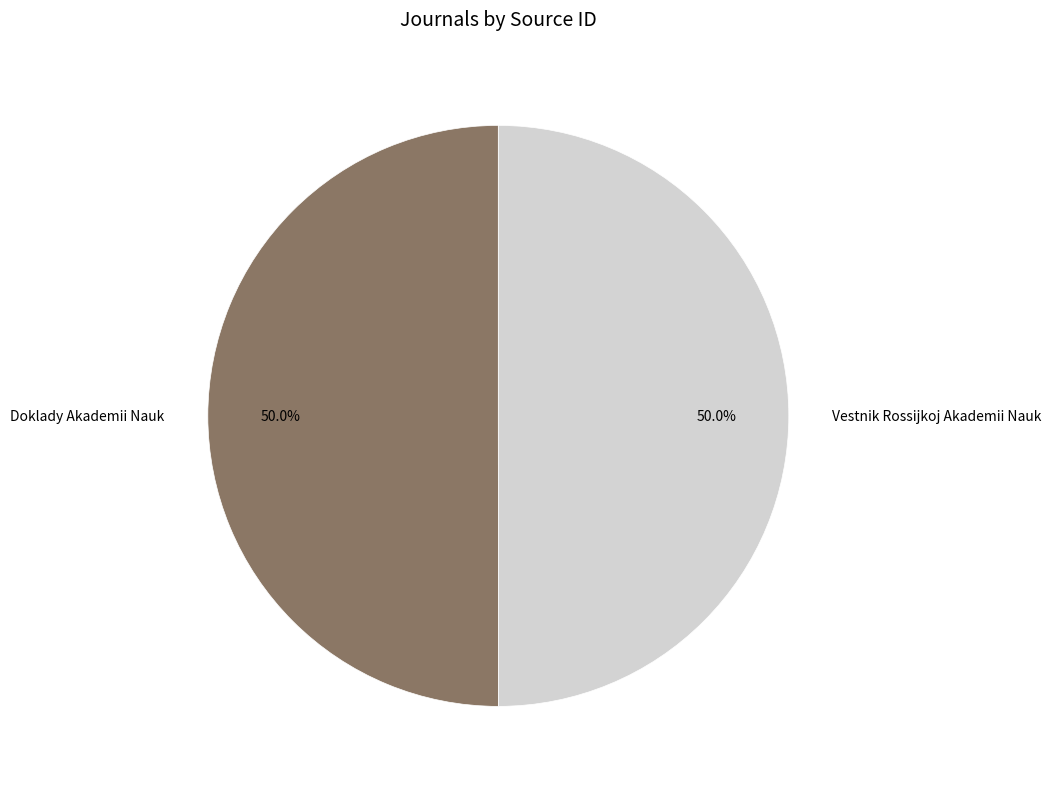

What is the ratio of the value at Doklady Akademii Nauk to the value at Vestnik Rossijkoj Akademii Nauk?

1.0